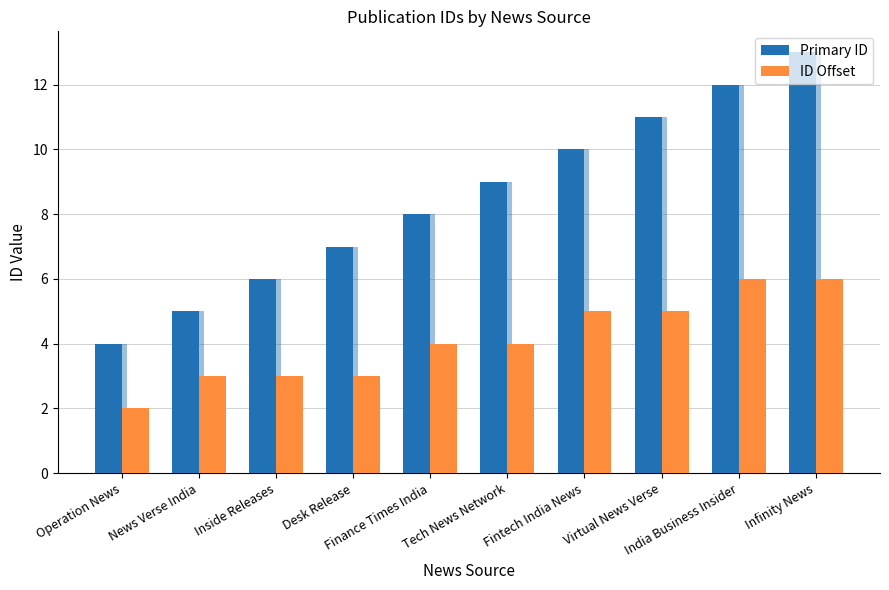

What is the difference between the maximum and minimum values in the Primary ID series?

9